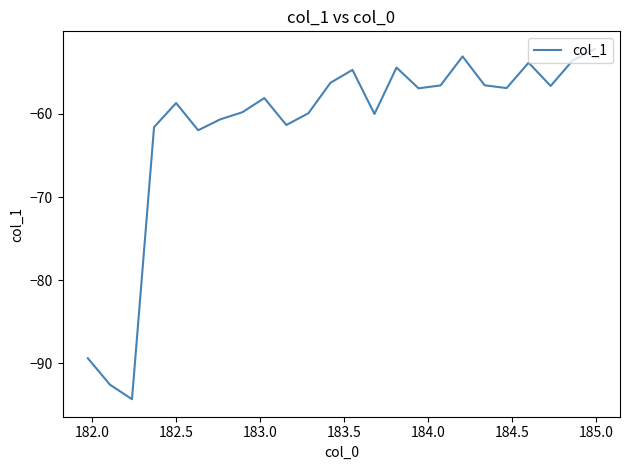

What is the maximum value shown in the chart?

-52.2